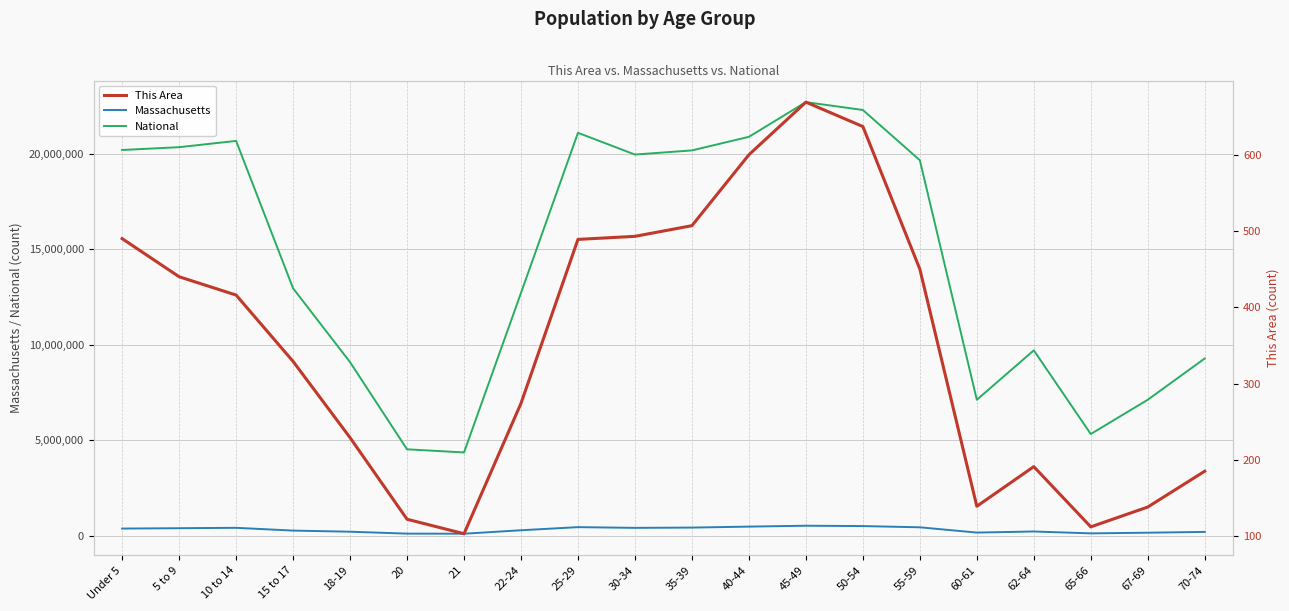

True or false: Massachusetts and National cross at least once.

False